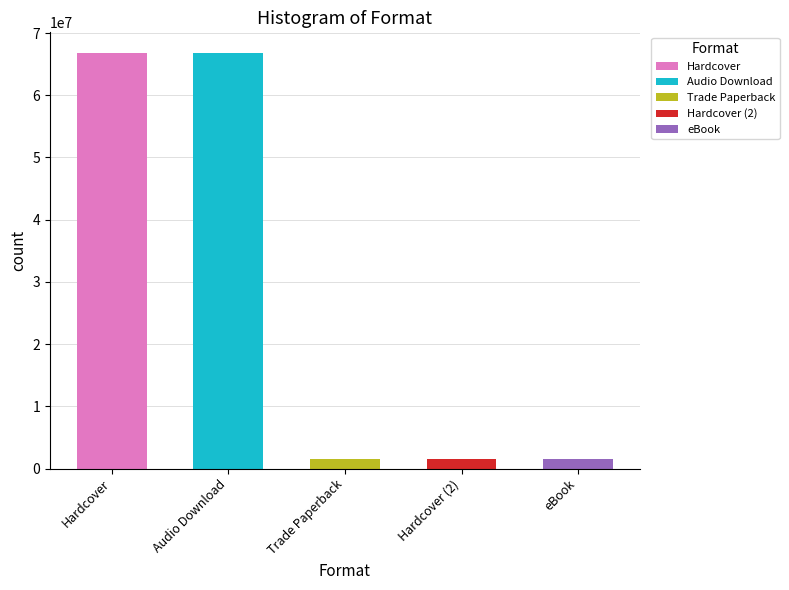

What is the ratio of the value at Audio Download to the value at Hardcover?

1.0